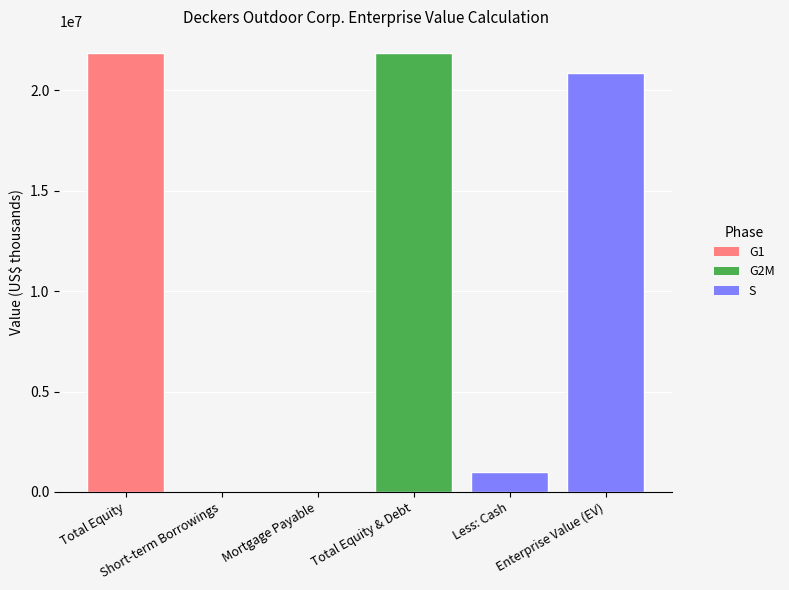

Does the chart contain stacked bars?

No